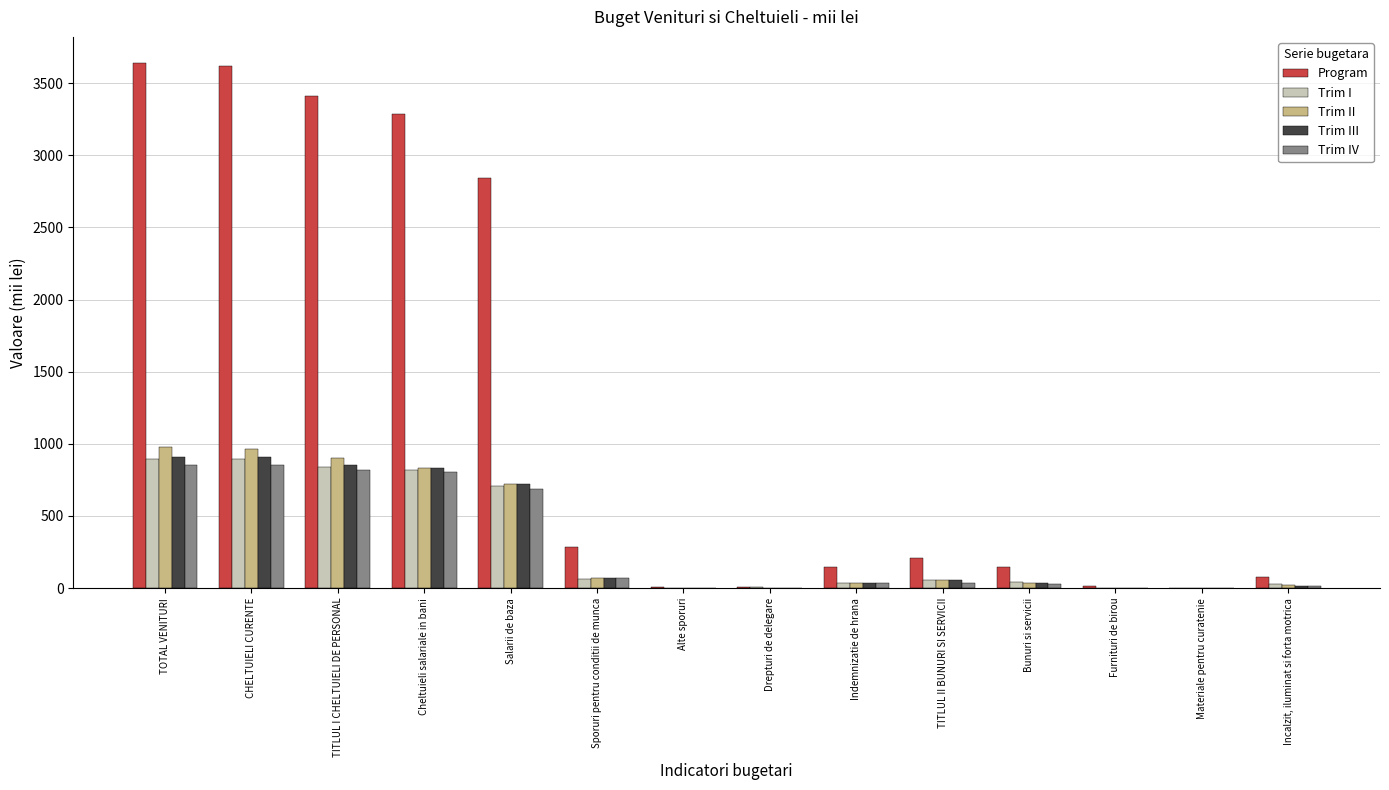

What is the greatest value displayed?

3638.5